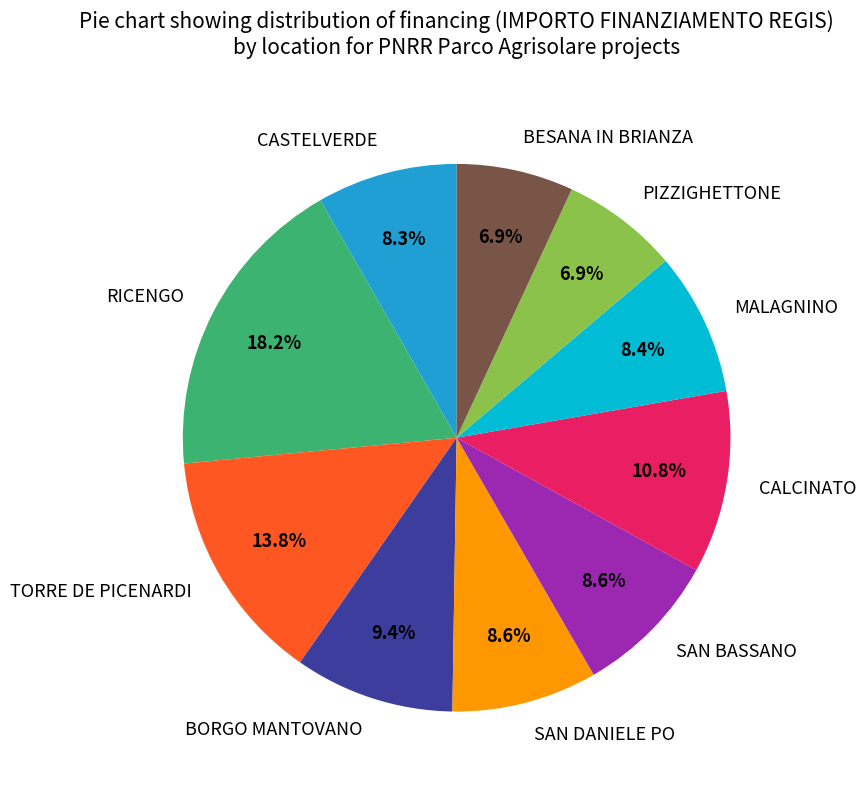

Which category has the biggest portion of the pie?

RICENGO